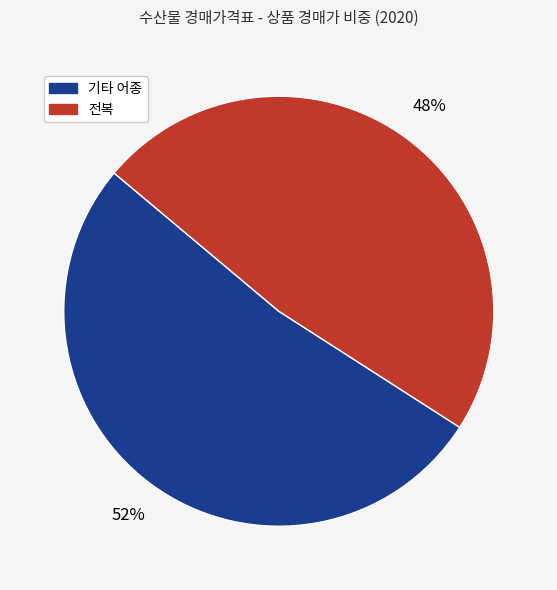

How many slices are in this pie chart?

2